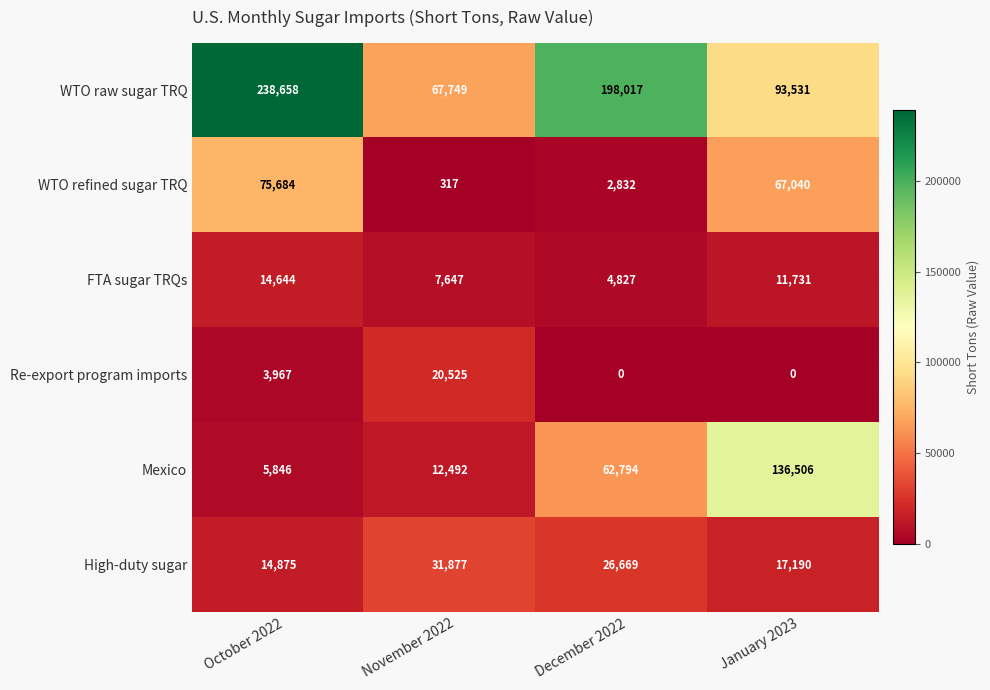

Reading left to right, extract all data points from this chart.

WTO raw sugar TRQ: October 2022=238658	November 2022=67749	December 2022=198017	January 2023=93531
WTO refined sugar TRQ: October 2022=75684	November 2022=317	December 2022=2832	January 2023=67040
FTA sugar TRQs: October 2022=14644	November 2022=7647	December 2022=4827	January 2023=11731
Re-export program imports: October 2022=3967	November 2022=20525	December 2022=0	January 2023=0
Mexico: October 2022=5846	November 2022=12492	December 2022=62794	January 2023=136506
High-duty sugar: October 2022=14875	November 2022=31877	December 2022=26669	January 2023=17190